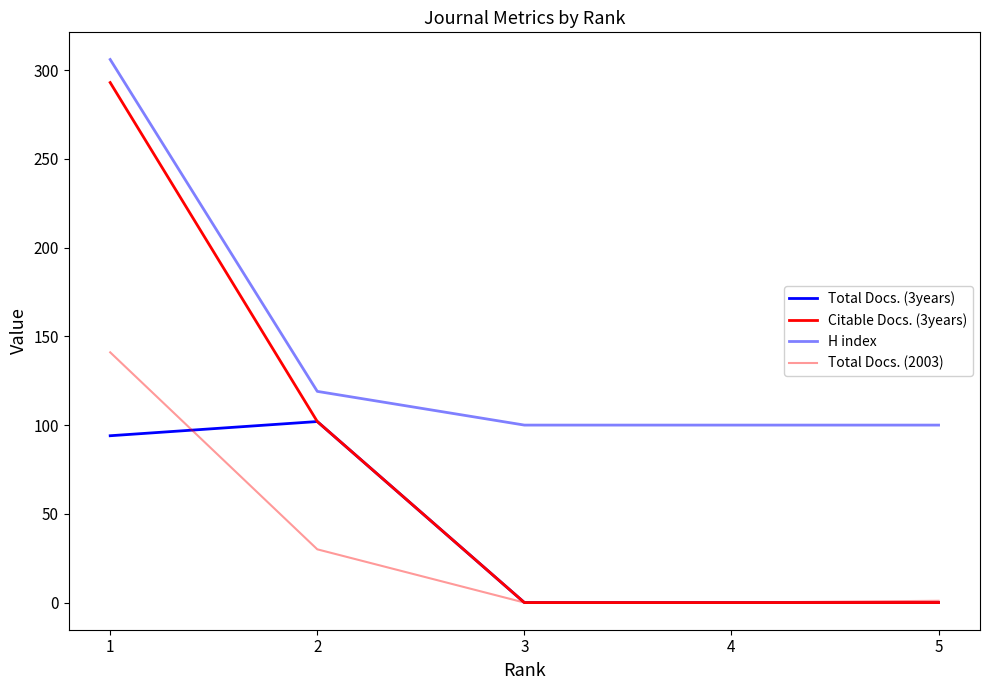

Is this an area chart (filled region under the line)?

No